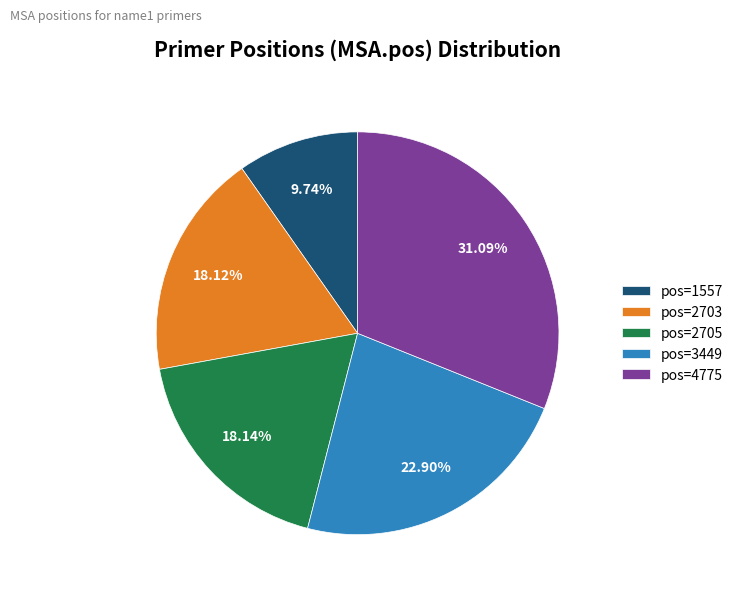

Do pos=1557 and pos=4775 together represent more than half of the pie?

No